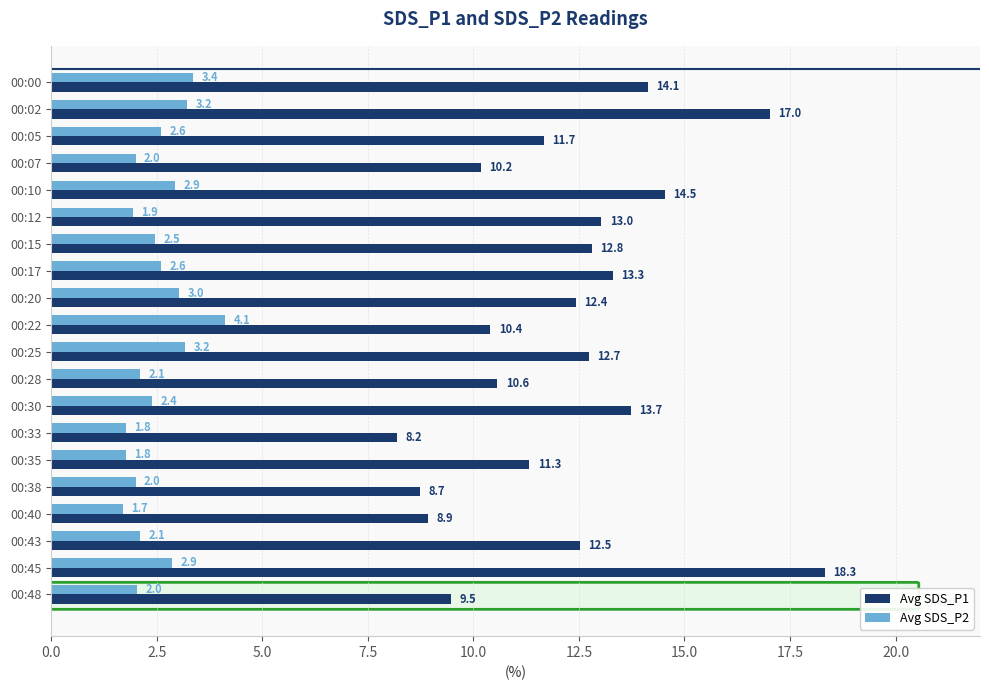

What are all the series names shown in the legend?

Avg SDS_P1, Avg SDS_P2